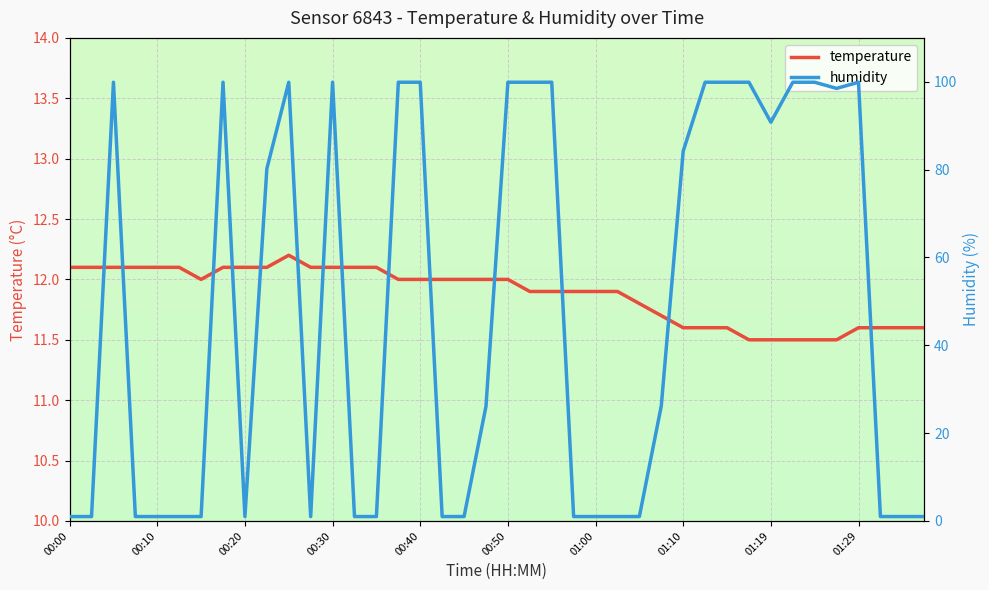

What is the minimum value for temperature?

11.5